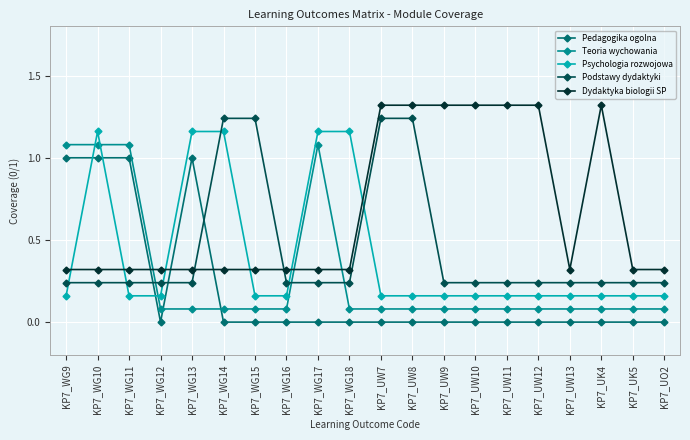

What is the label of the 12th point from the left?

KP7_UW8